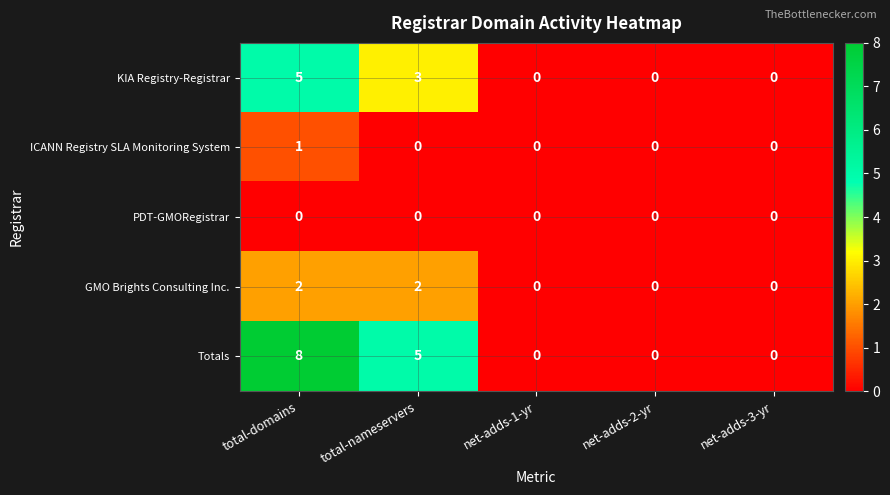

Rank the series by their maximum value, from highest to lowest.

Totals, KIA Registry-Registrar, GMO Brights Consulting Inc., ICANN Registry SLA Monitoring System, PDT-GMORegistrar